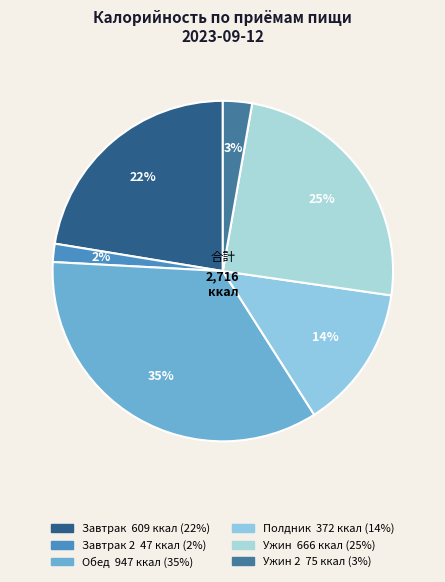

How many slices are in this pie chart?

6